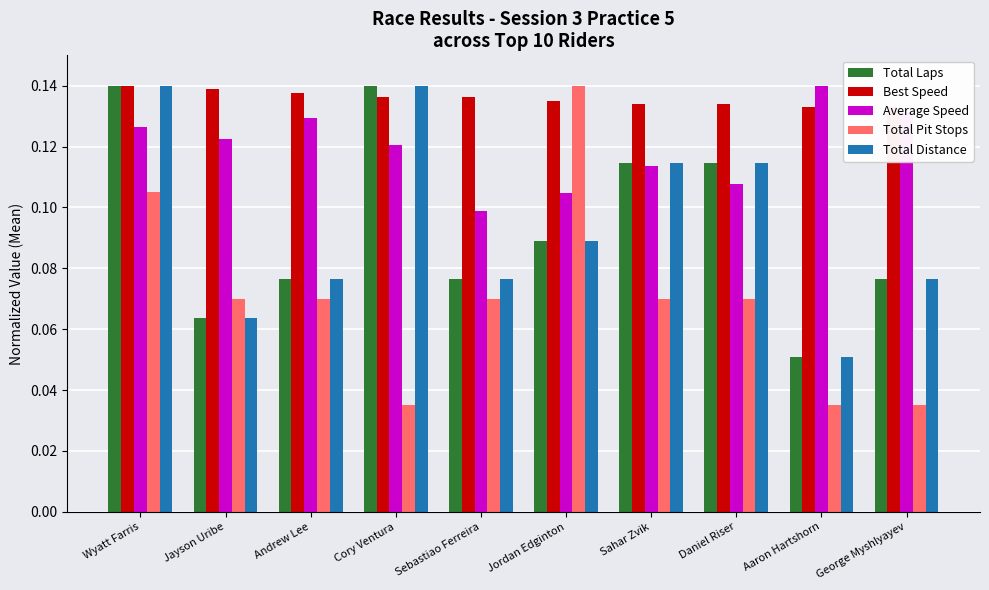

How many distinct data groups are displayed?

5